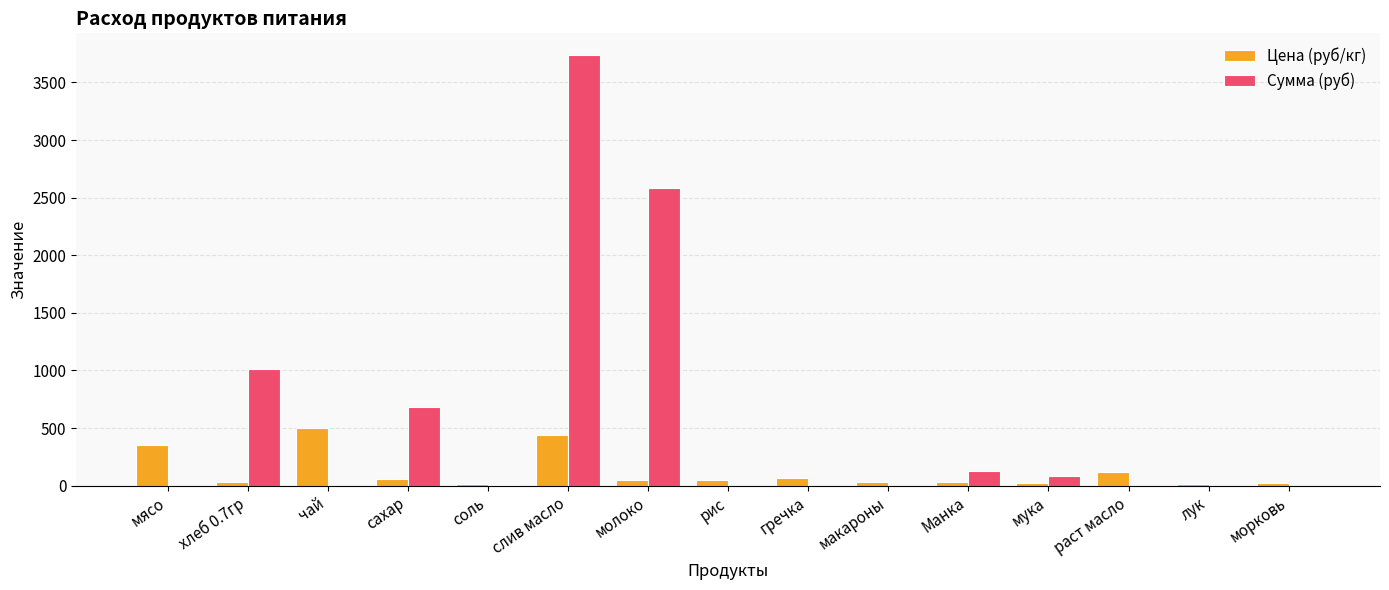

What is the maximum value shown in the chart?

3739.3